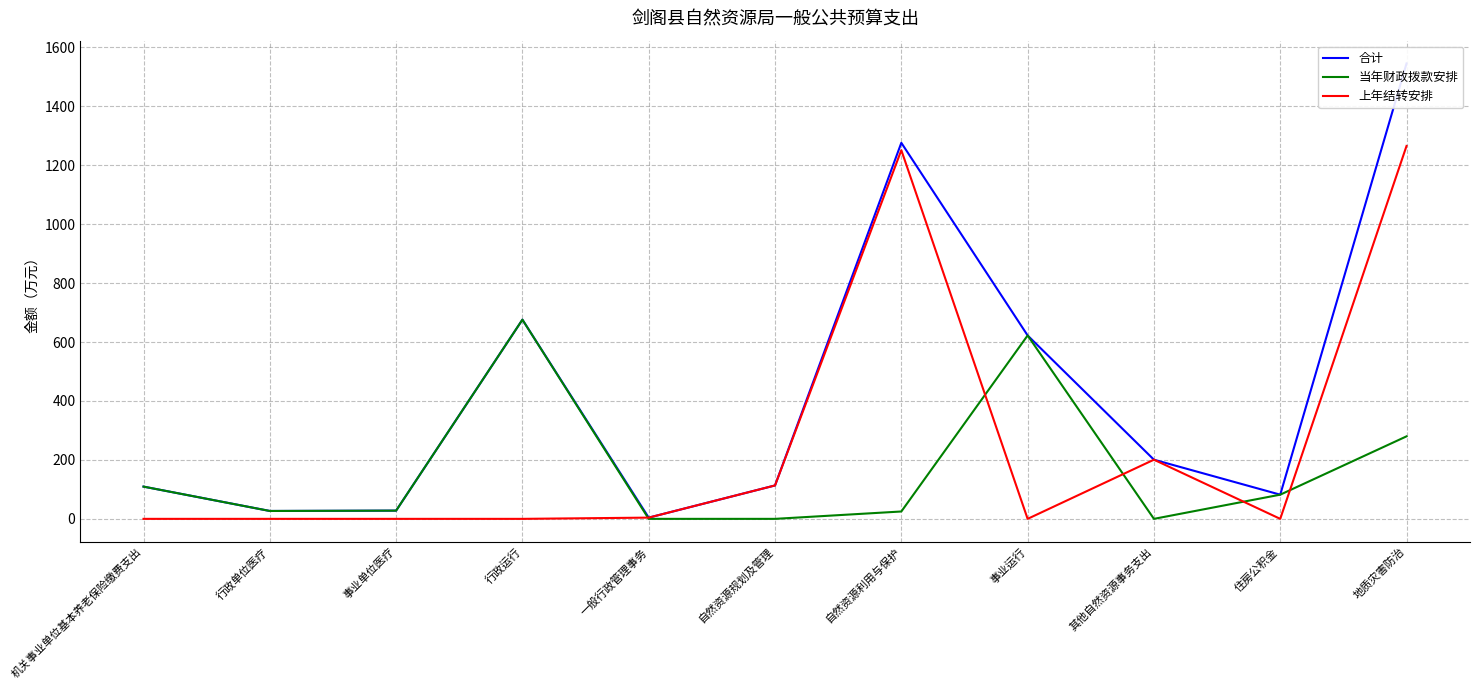

What is the sum of all 合计 values?

4684.4